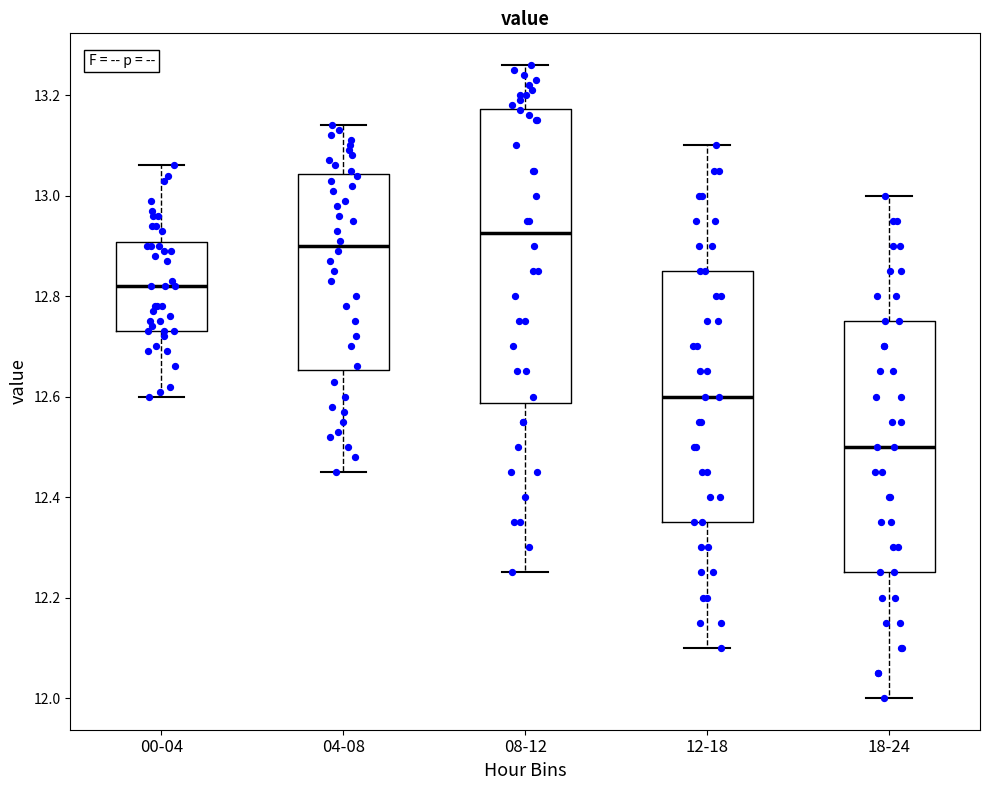

Which box is the tallest, from its lower edge to its upper edge?

08-12